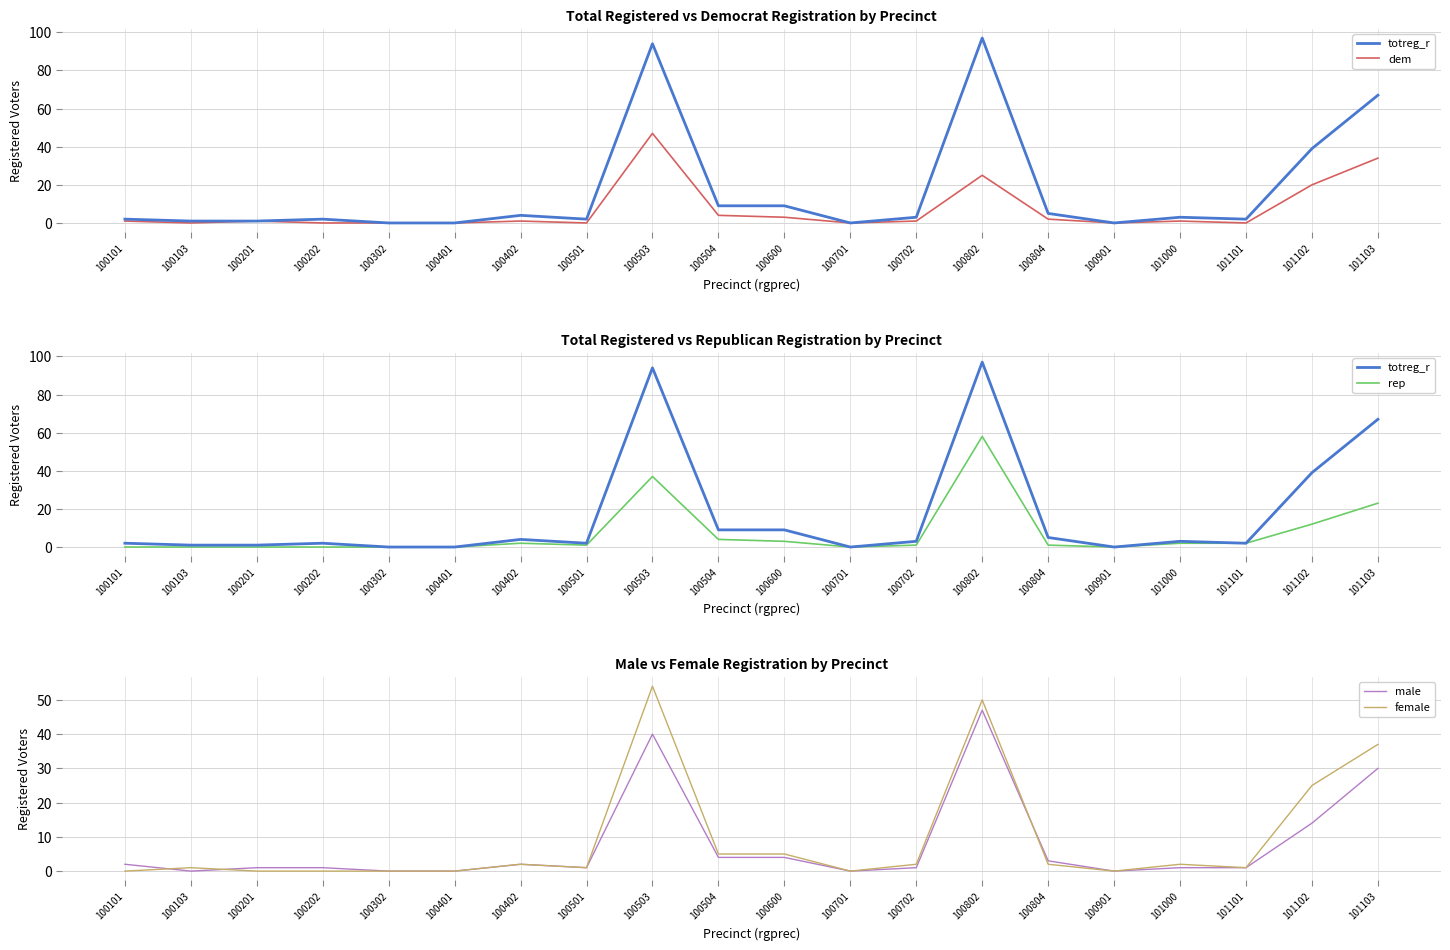

How many data points in dem are less than 1?

8